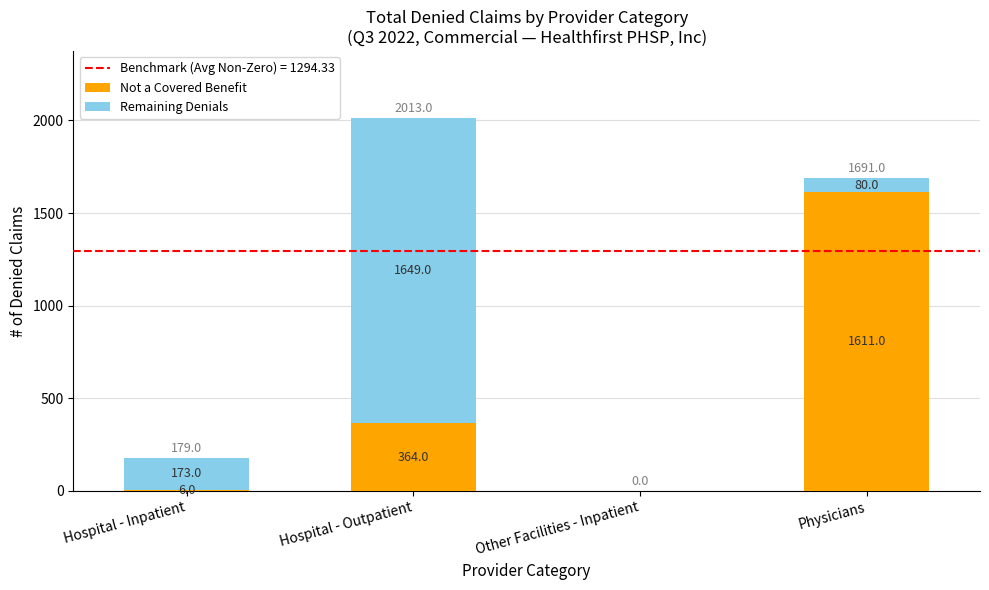

The Not a Covered Benefit series shows 364 at Hospital - Outpatient. True or false?

True